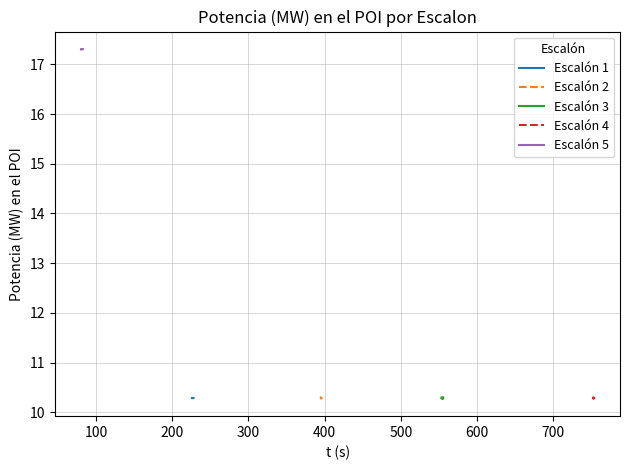

Rank the series by their maximum value, from highest to lowest.

Escalón 5, Escalón 2, Escalón 4, Escalón 3, Escalón 1